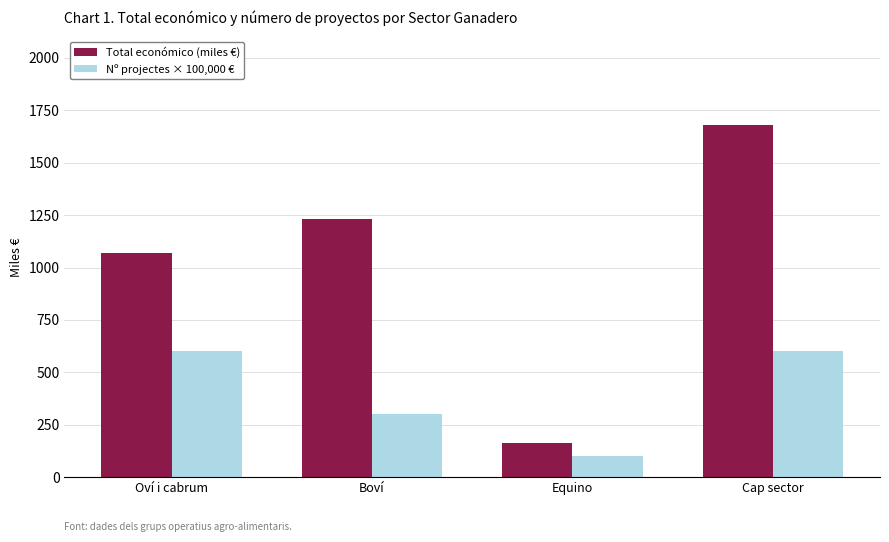

Which series changed the most between Oví i cabrum and Cap sector?

Total económico (miles €)